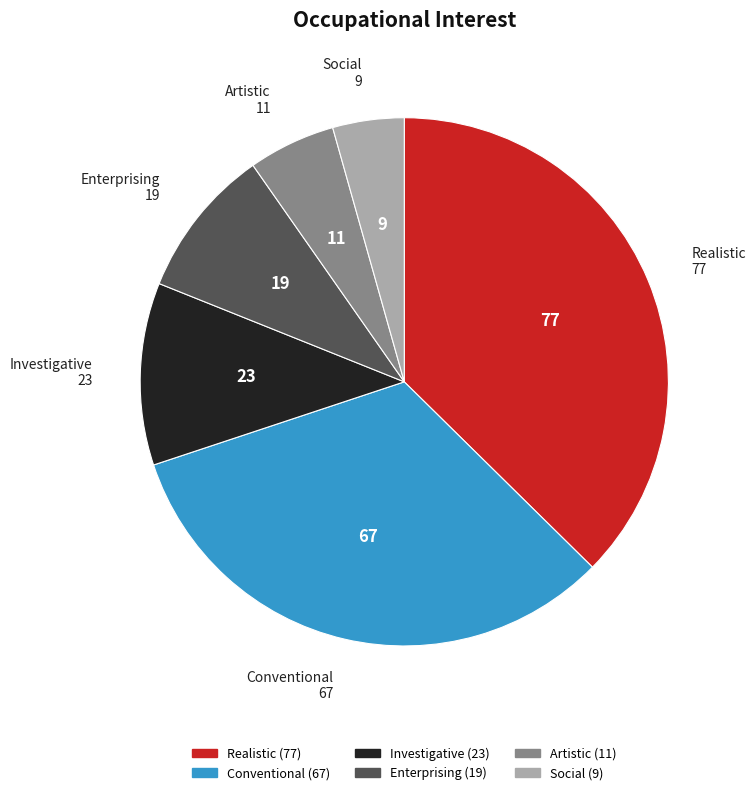

What is the smallest slice in the pie chart?

Social